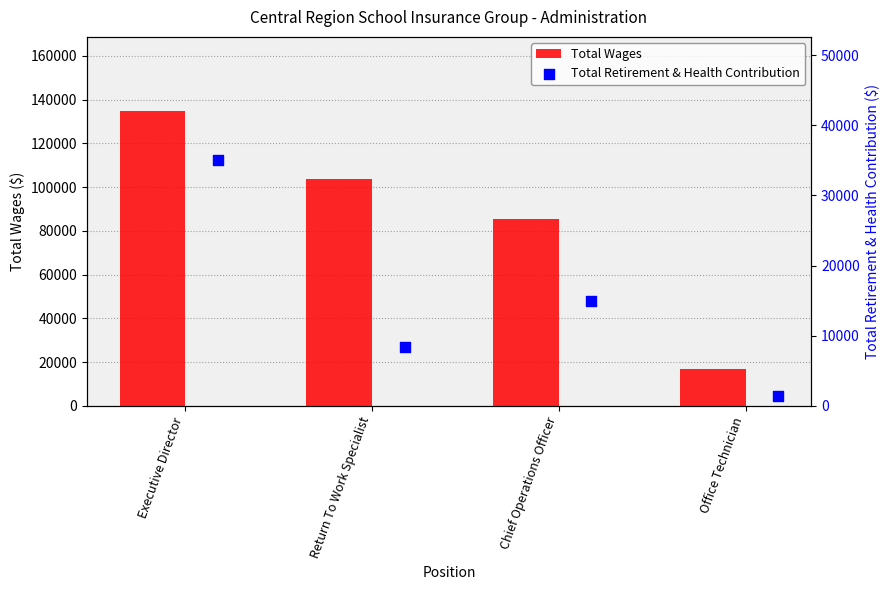

List the labels in order of Total Wages value, largest first.

Executive Director, Return To Work Specialist, Chief Operations Officer, Office Technician